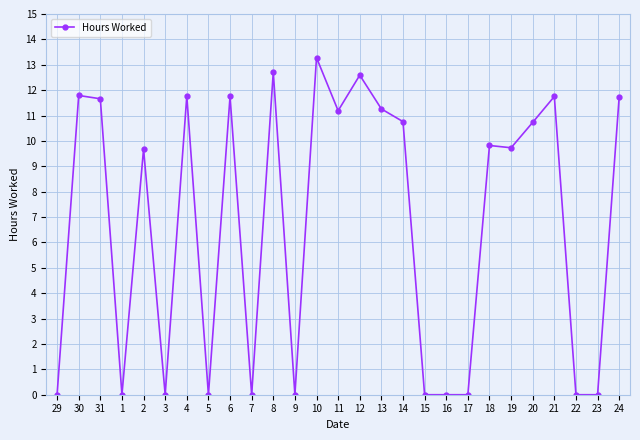

Is this an area chart (filled region under the line)?

No